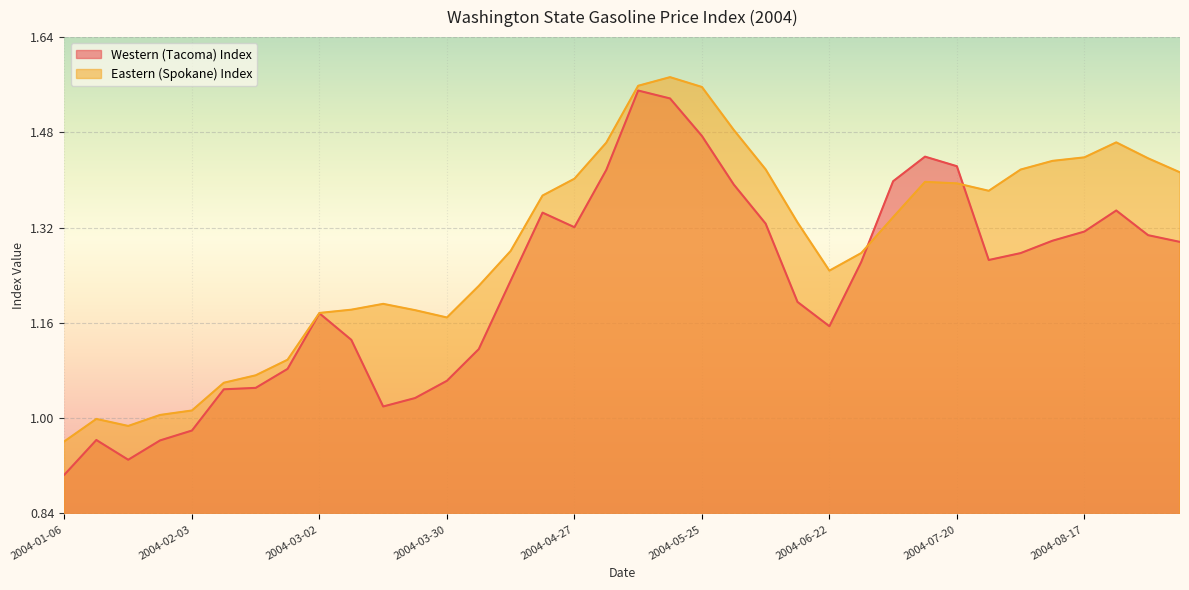

After their last crossing, which series has the higher values: Eastern (Spokane) Index or Western (Tacoma) Index?

Eastern (Spokane) Index